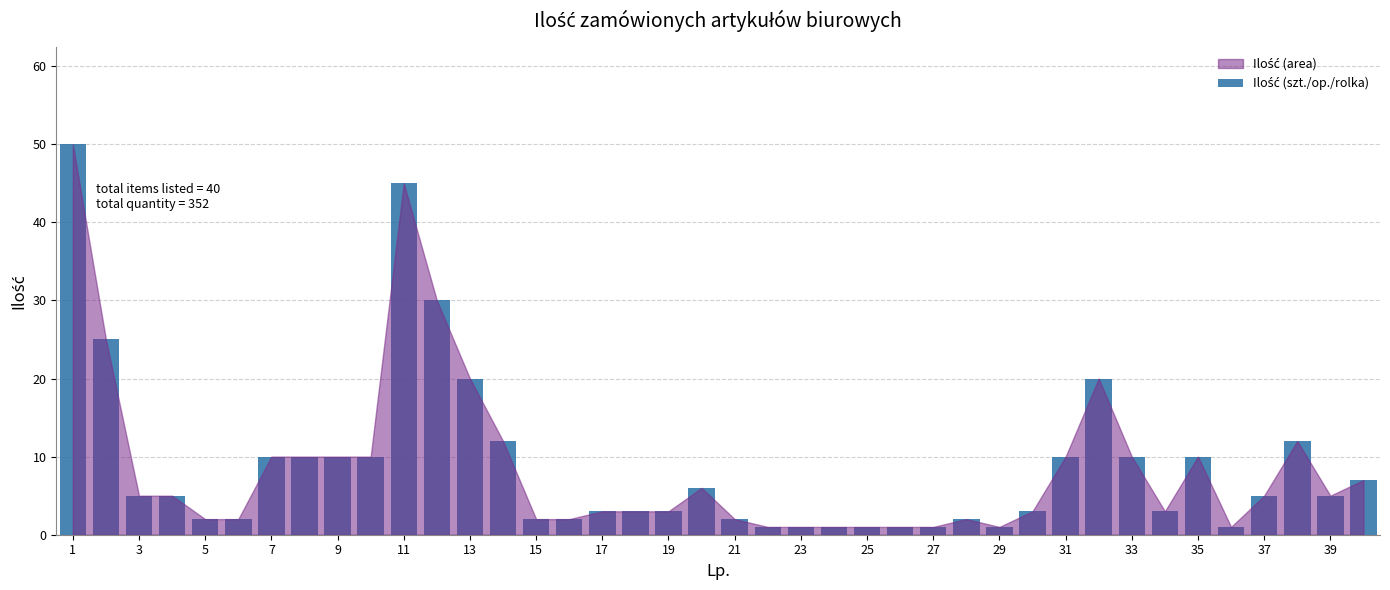

What is the greatest value displayed?

50